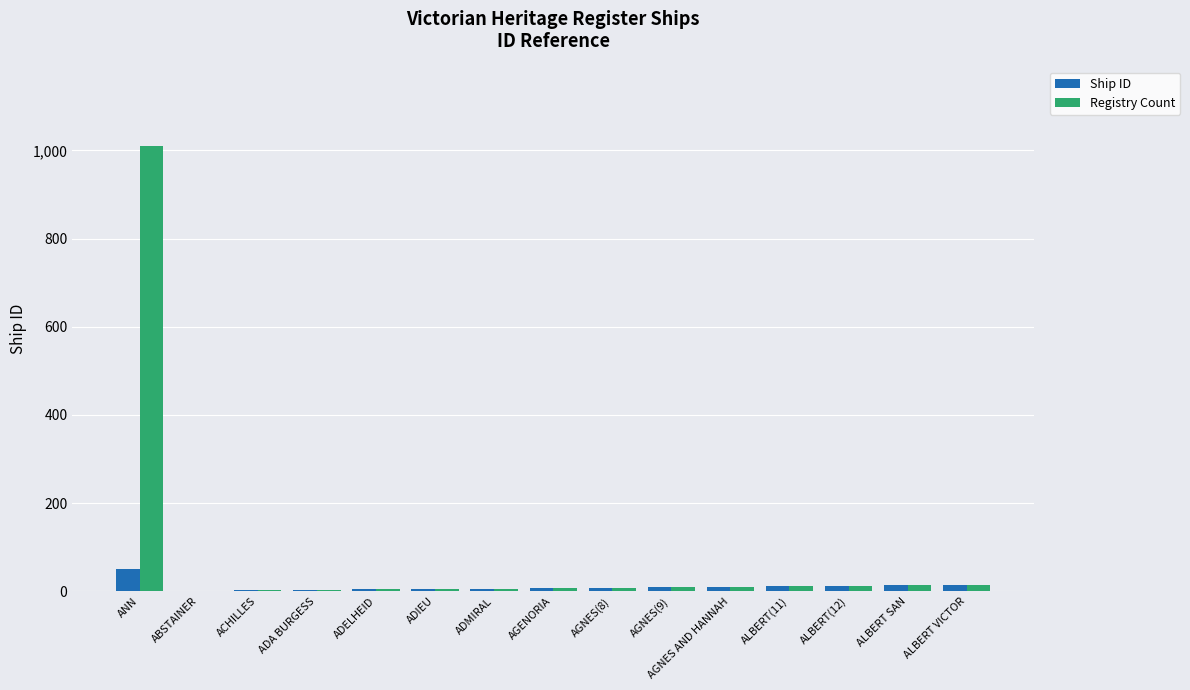

What is the maximum value shown in the chart?

1009